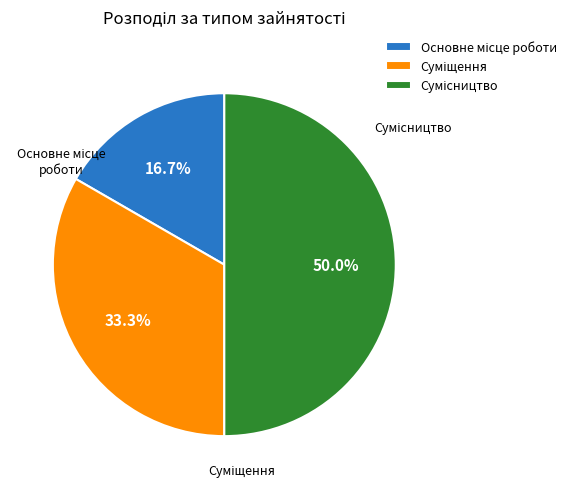

How many slices are in this pie chart?

3